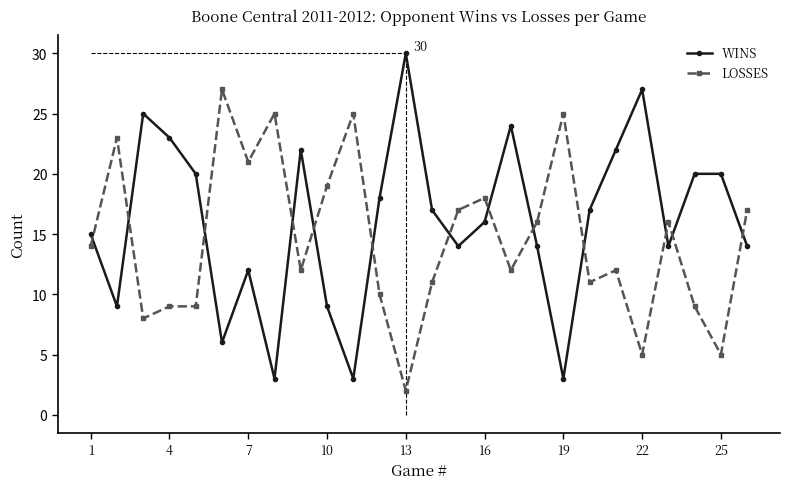

What is the sum of all LOSSES values?

378